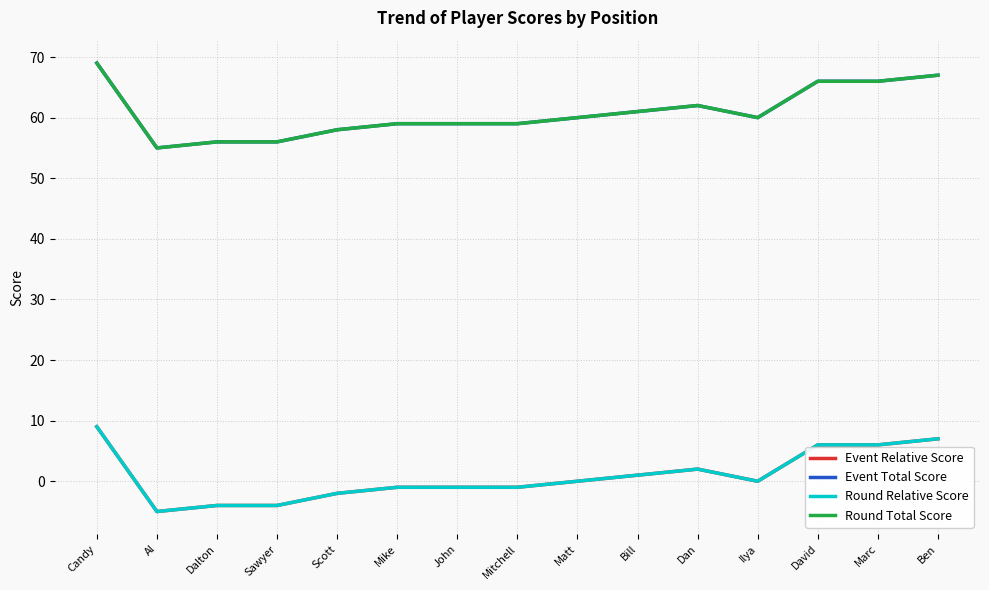

At how many categories does at least one series exceed 28?

15